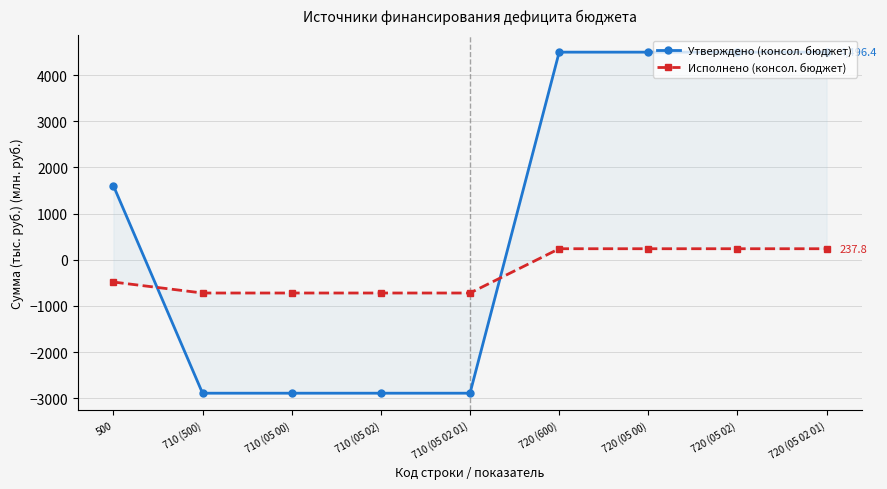

What is the sum of the Исполнено (консол. бюджет) values at 710 (05 02 01) and 720 (05 02 01)?

-483.7